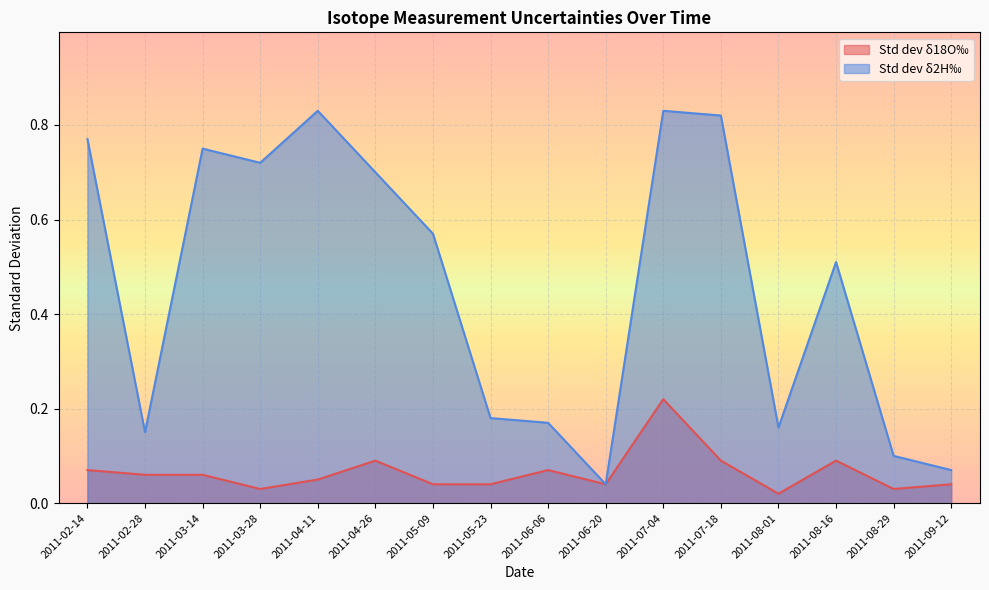

What is the label of the 13th point from the right?

2011-03-28